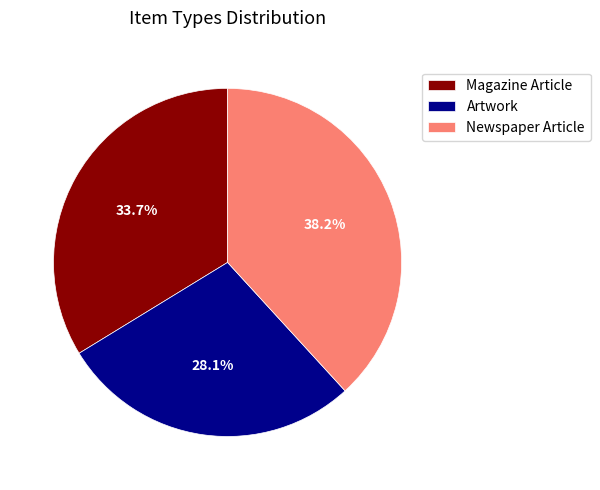

To the nearest percent, what is the difference between the largest and smallest slice percentages?

10%